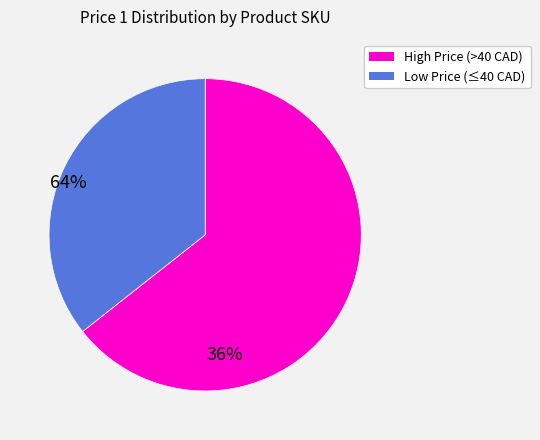

Is there a majority slice in this chart?

Yes